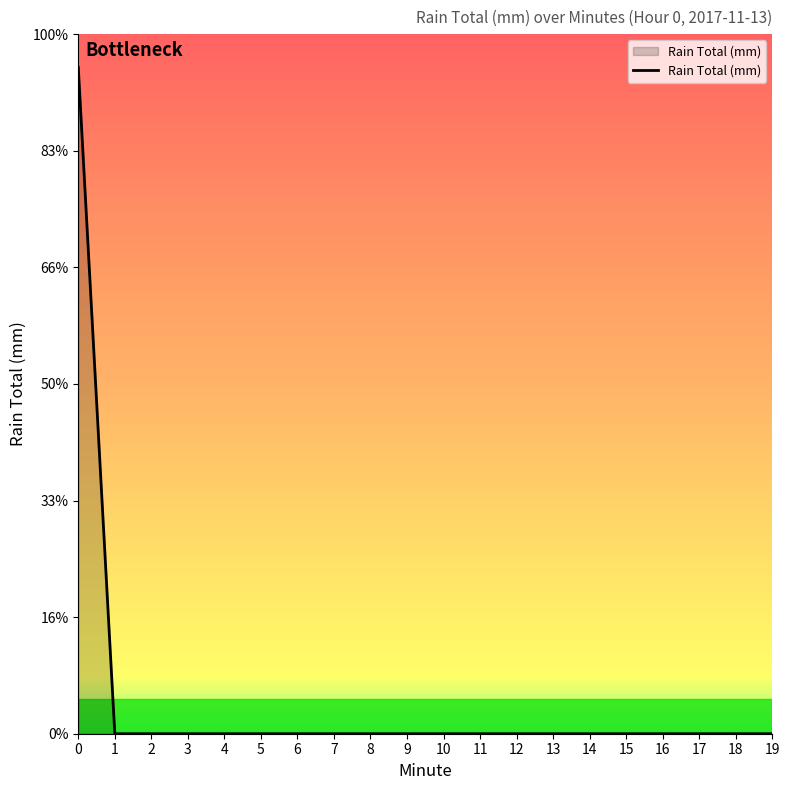

Does the chart have visible grid lines?

No